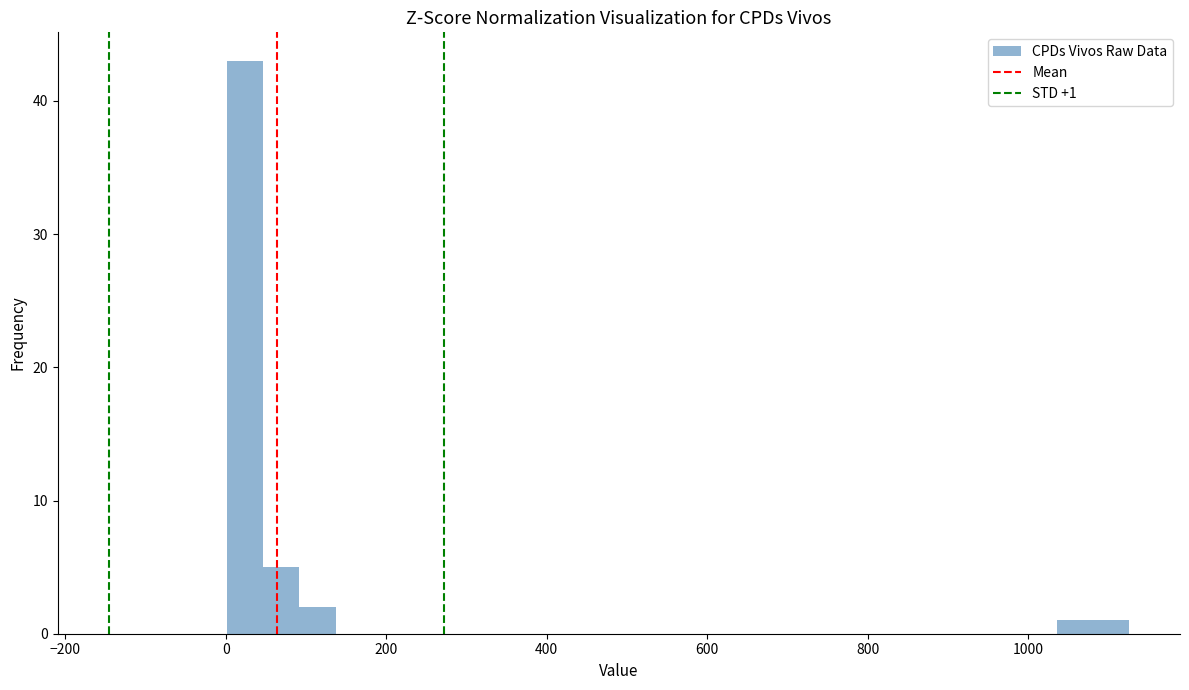

Read against the x-axis, roughly where is the centre of the tallest bar?

20